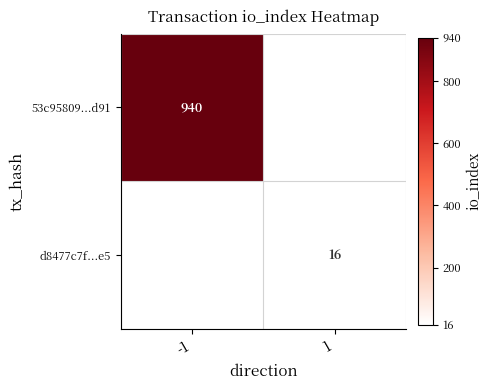

Is the value of 53c95809...d91 at -1 greater than the value of d8477c7f...e5 at 1?

Yes